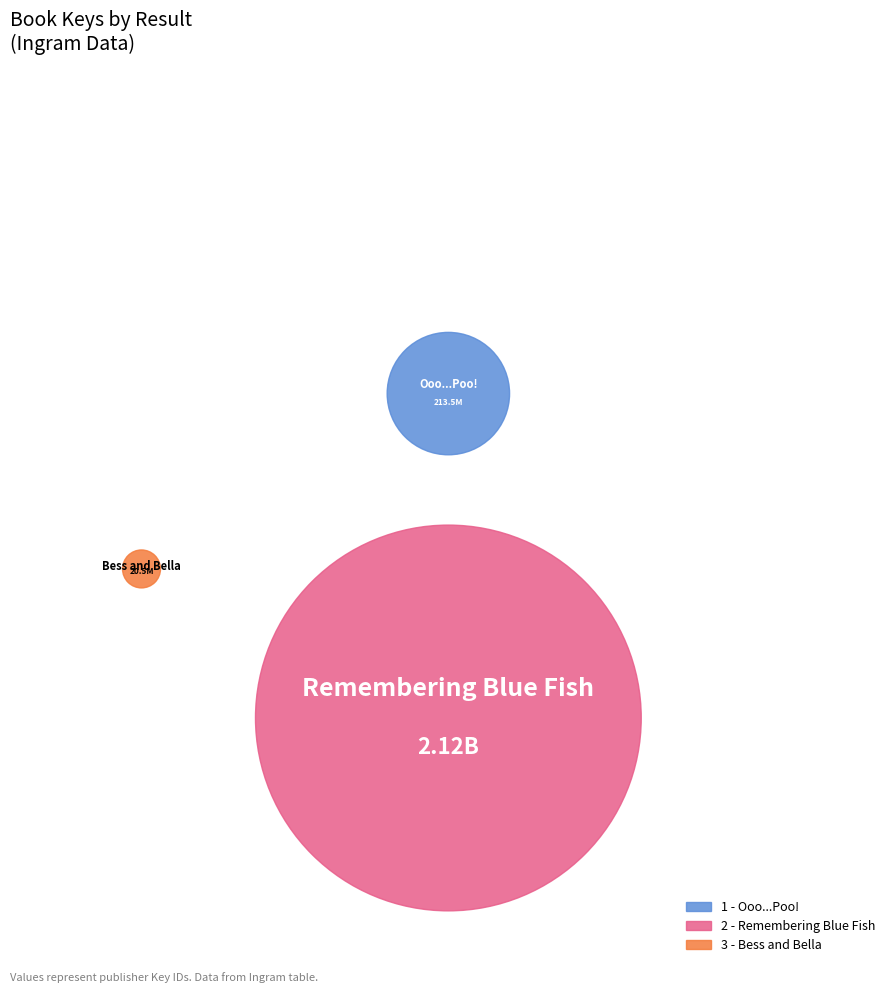

What is the smallest slice in the pie chart?

3 - Bess and Bella